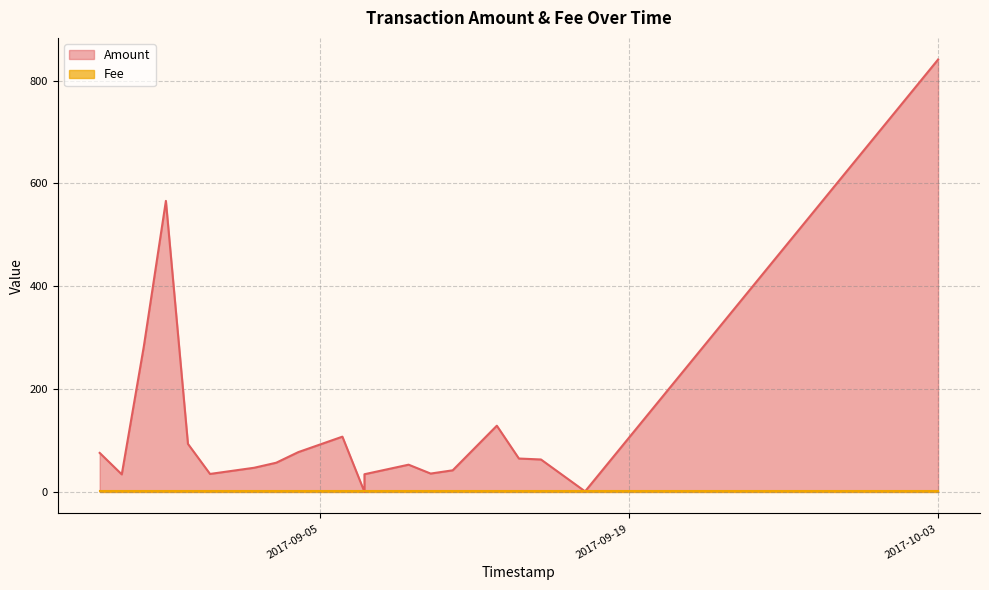

List the series in order of their overall mean, highest first.

Amount, Fee